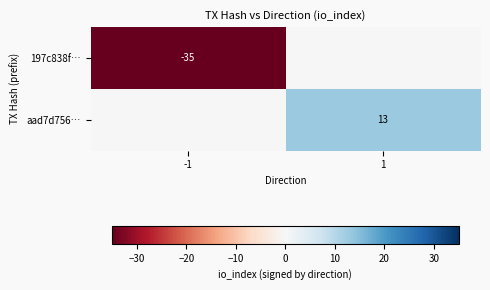

Which label corresponds to the largest value in the chart?

1